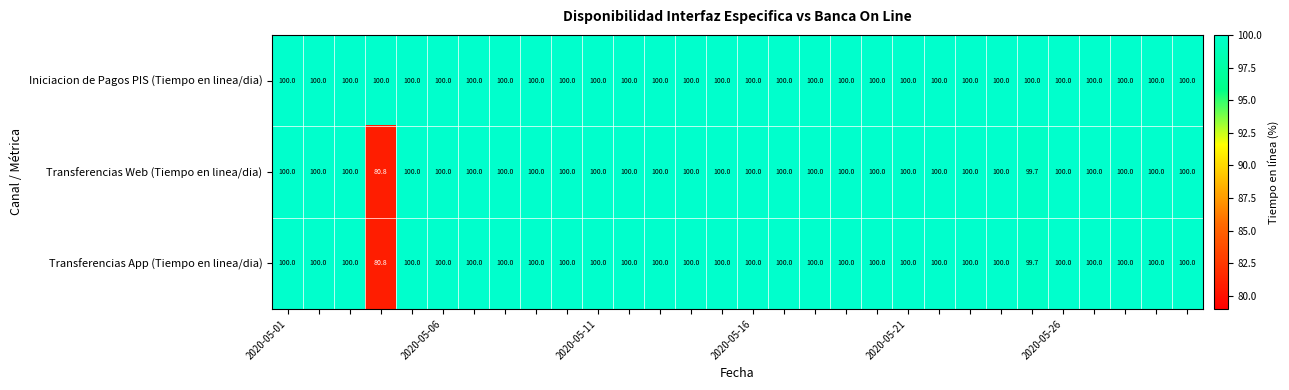

What is the highest value of the Transferencias Web (Tiempo en linea/dia) series?

100.0